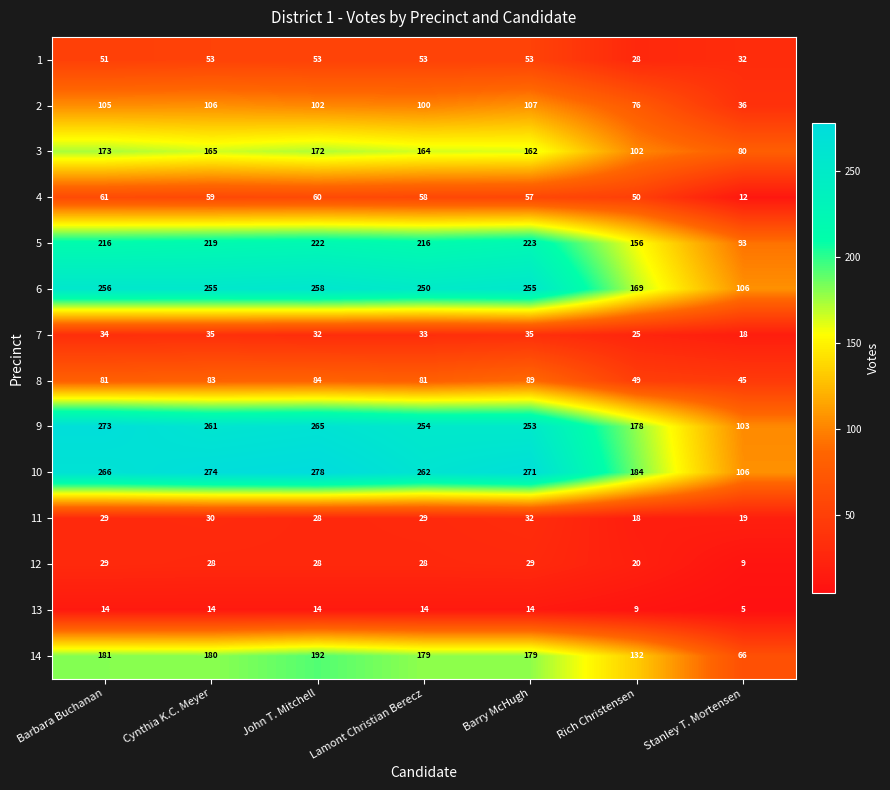

Read the 2 value at Stanley T. Mortensen.

36